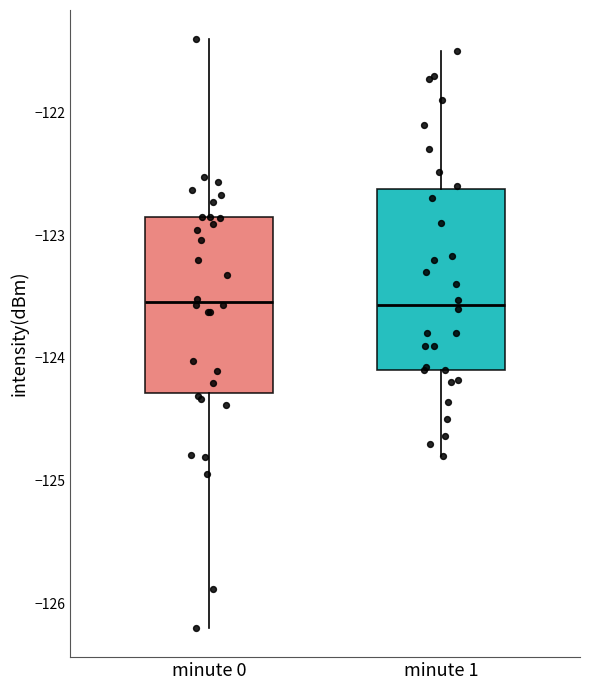

Reading left to right, read every box against the y-axis: the position of its median line, the range the box covers, and the ends of its whiskers. The values are not printed on the chart, so give them approximately, as read against the axis.

minute 0: median -123.5, box -124.3 to -122.9, whiskers -126.2 to -121.4
minute 1: median -123.6, box -124.1 to -122.6, whiskers -124.8 to -121.5